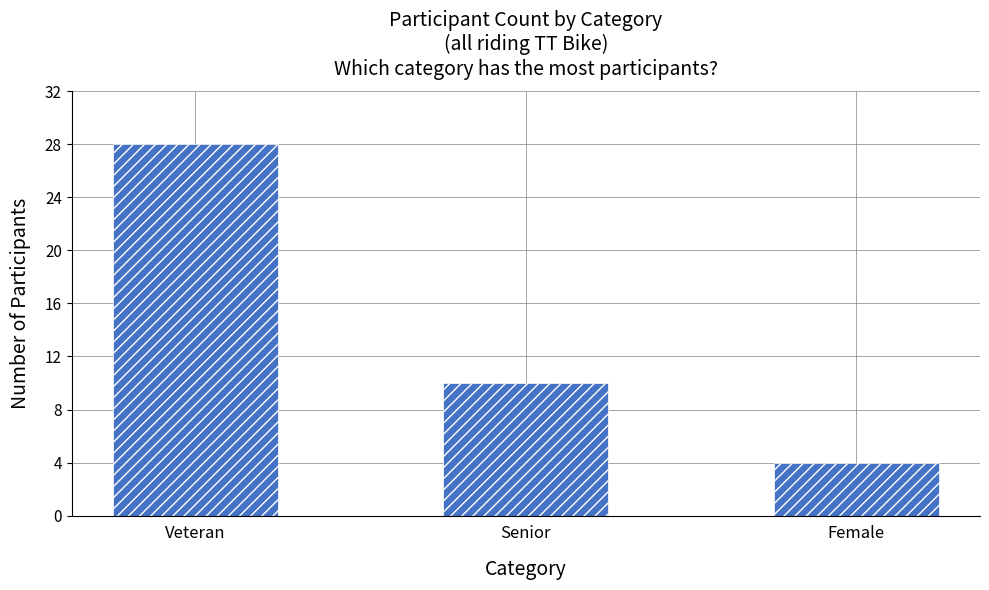

What position from the left is Female?

3